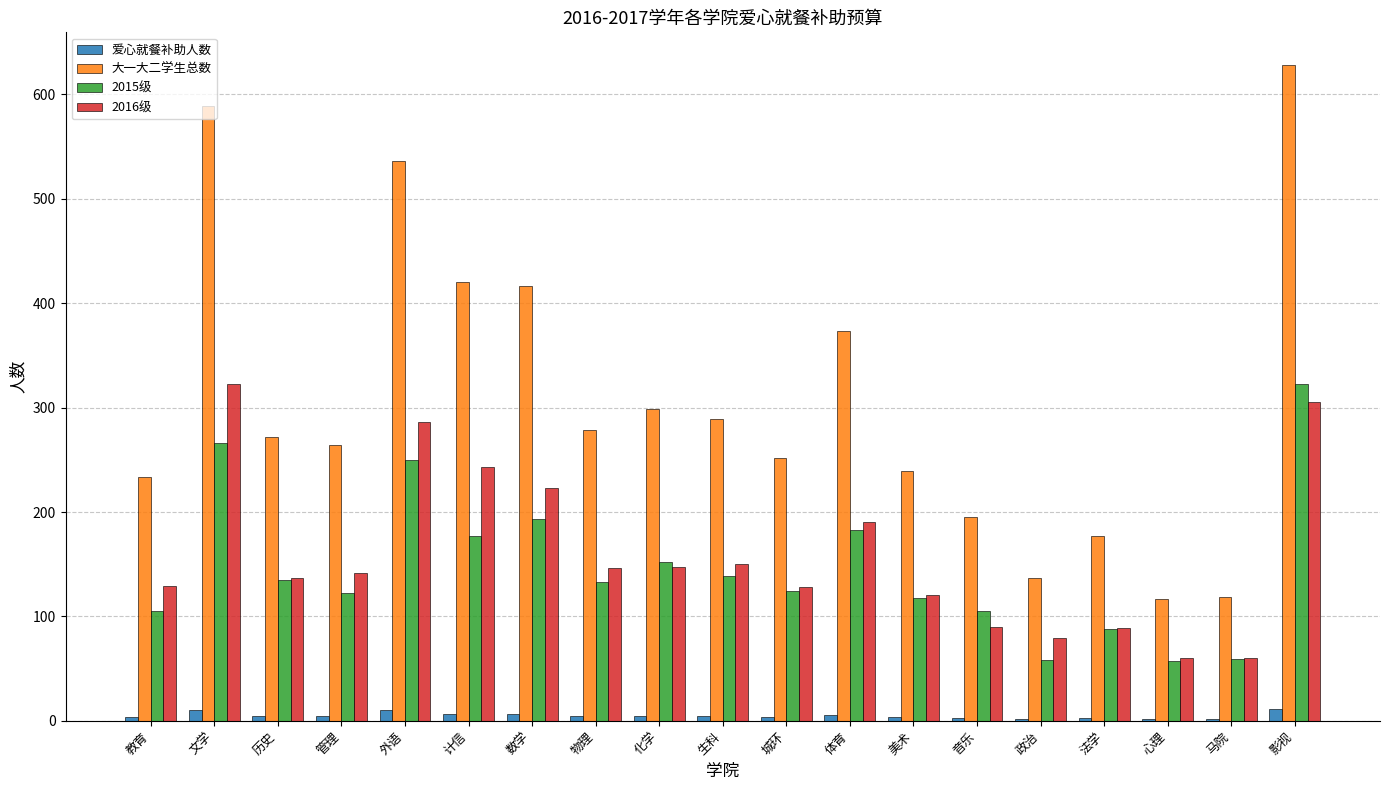

Does the chart contain stacked bars?

No